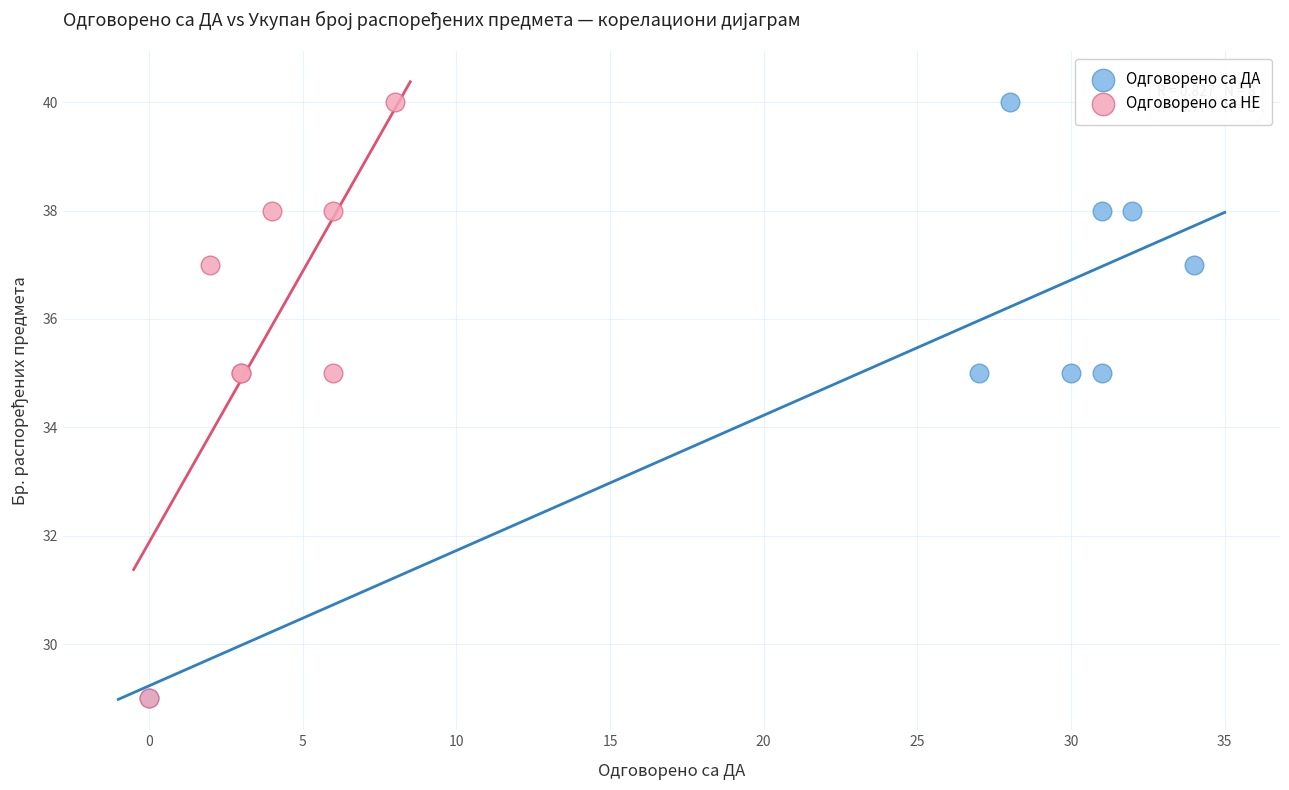

What are all the series names shown in the legend?

Одговорено са ДА, Одговорено са НЕ